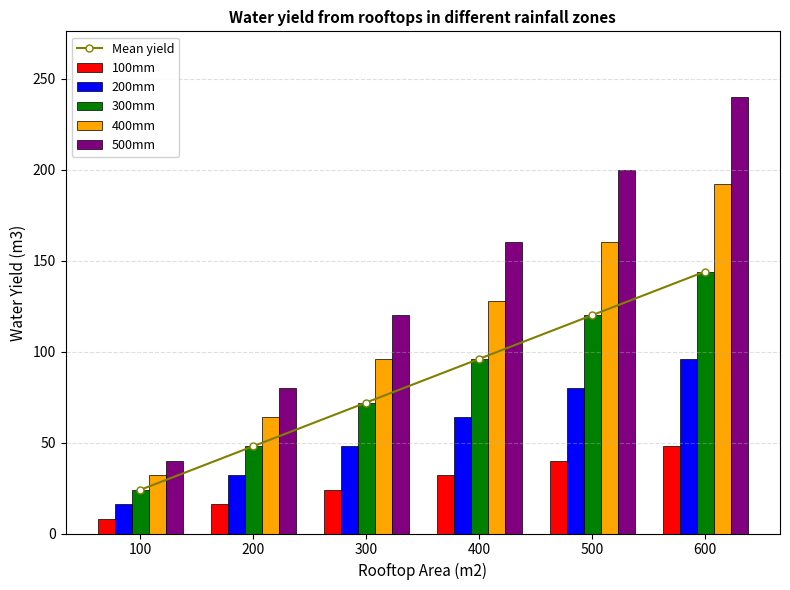

What value does the 100mm series have at 600, to the nearest 5?

50